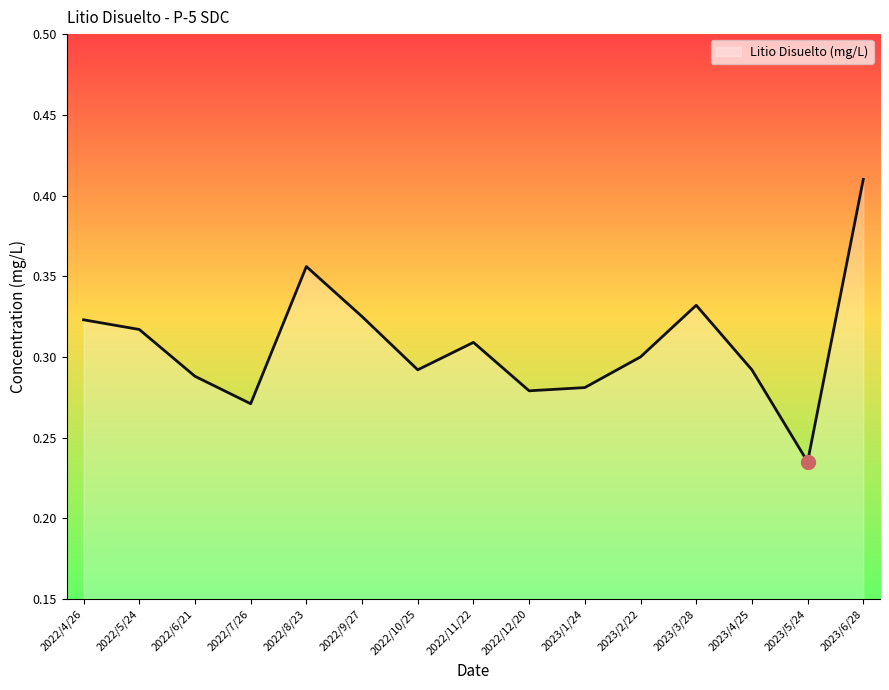

At which label is the value closest to 0?

2023/5/24